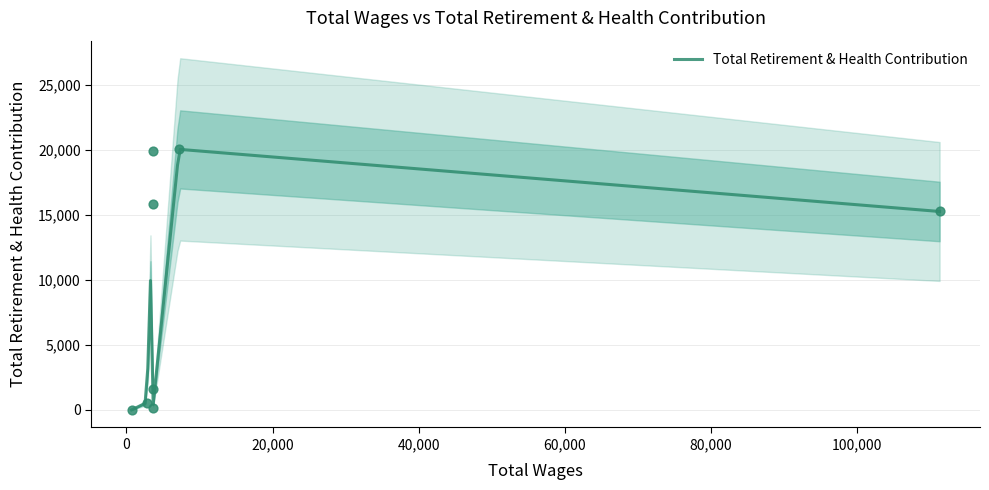

Which has a higher value, 3600.0 or 7200.0?

7200.0